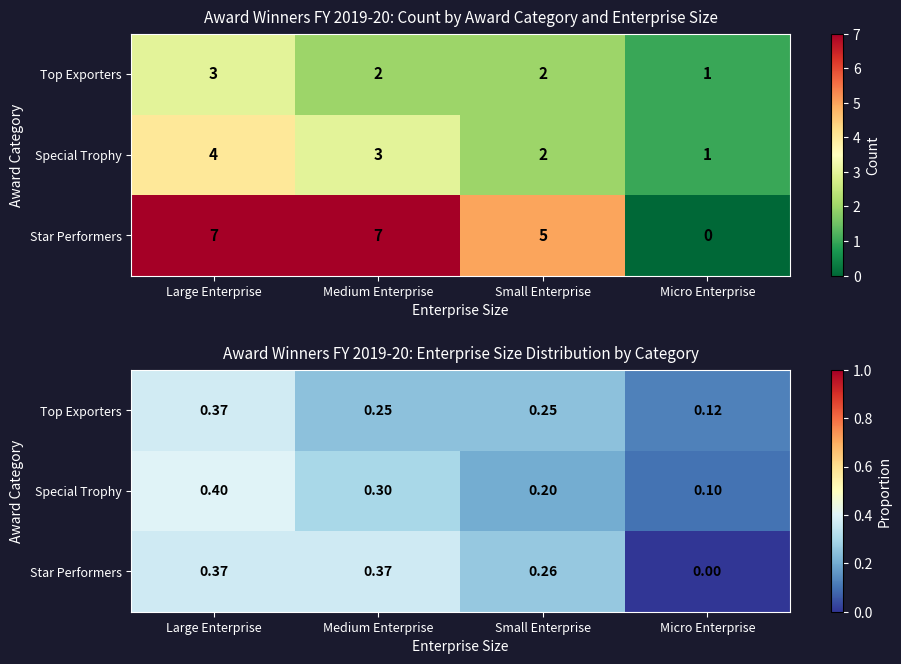

At which label is Star Performers closest to 0?

Micro Enterprise